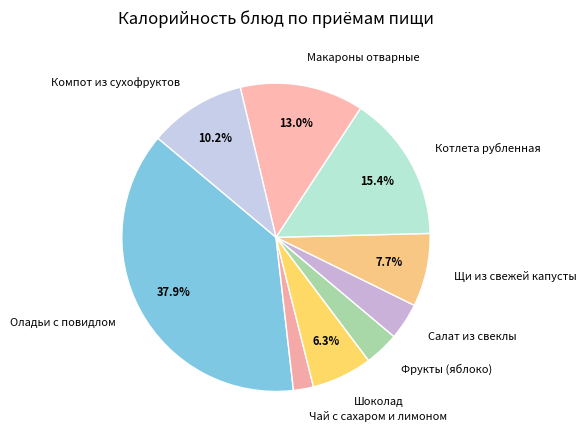

Is it true that Котлета рубленная is 6% of the pie?

False